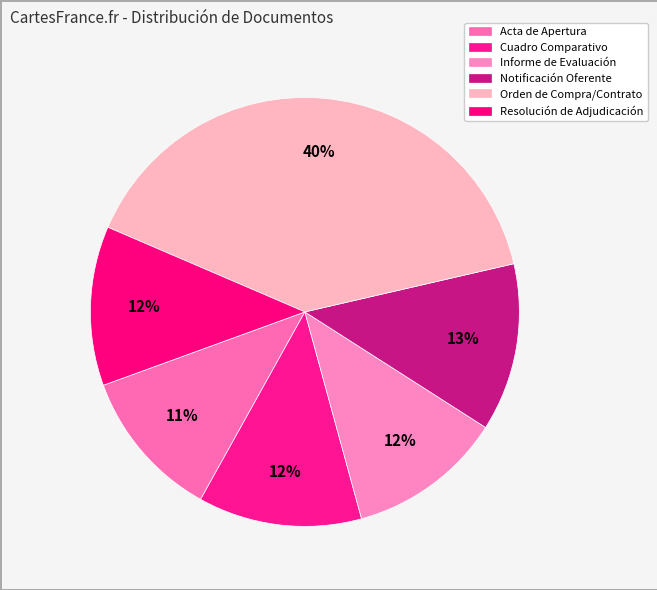

Does any single category account for the majority?

No